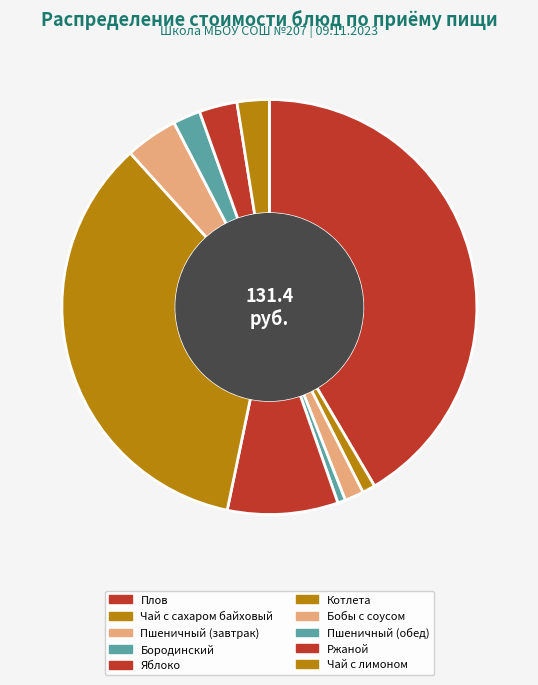

Rank the categories by value from highest to lowest.

Плов, Котлета, Яблоко, Бобы с соусом, Ржаной, Чай с лимоном, Пшеничный (обед), Пшеничный (завтрак), Чай с сахаром байховый, Бородинский